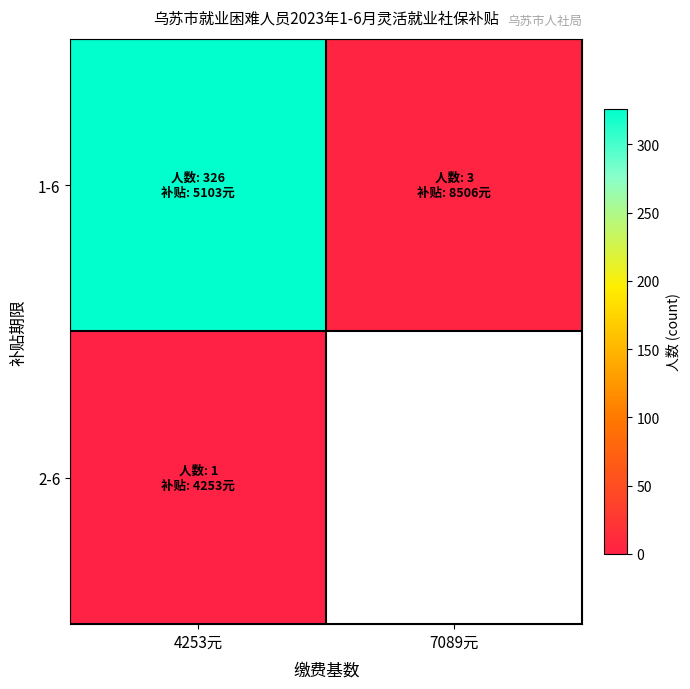

How many series are shown in this chart?

2